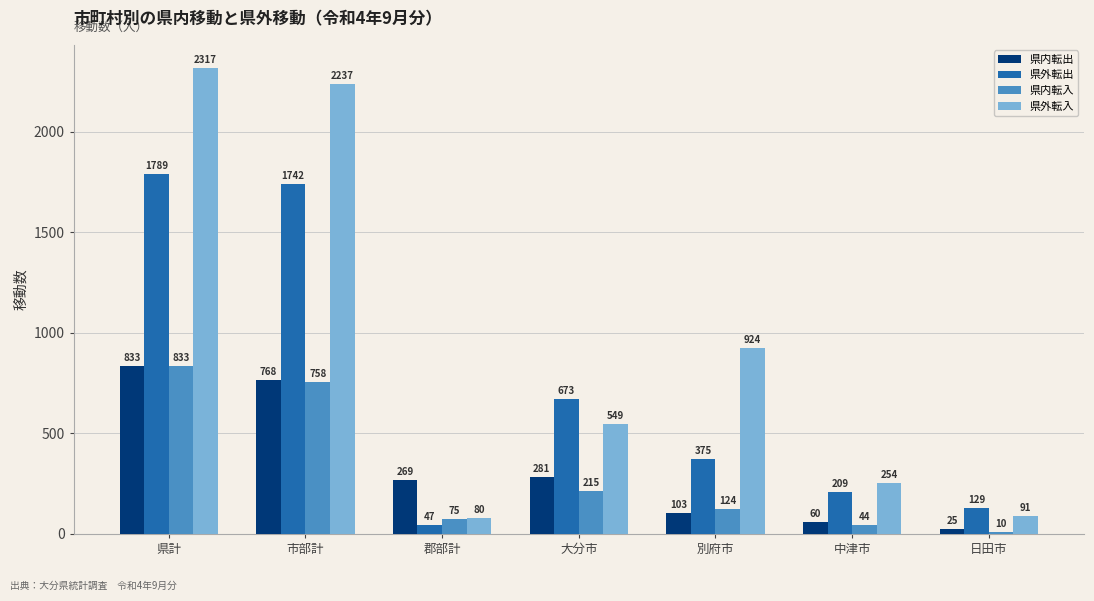

At how many categories does at least one series exceed 635?

4